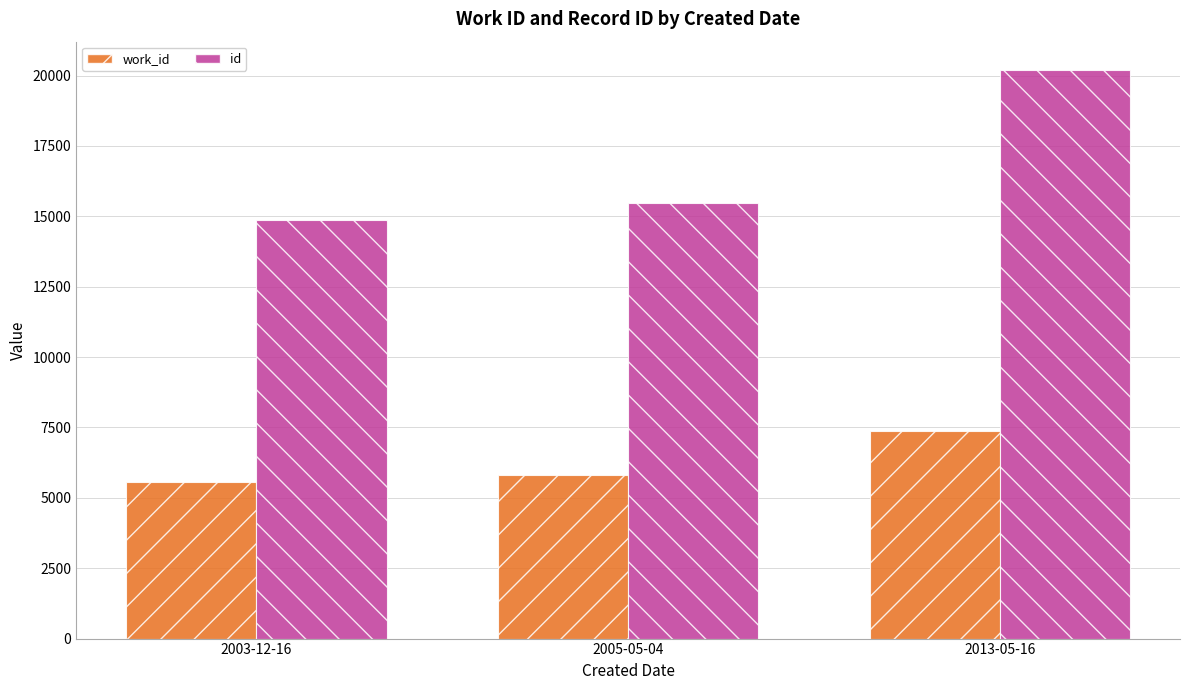

What is the difference between the maximum and minimum values in the work_id series?

1829